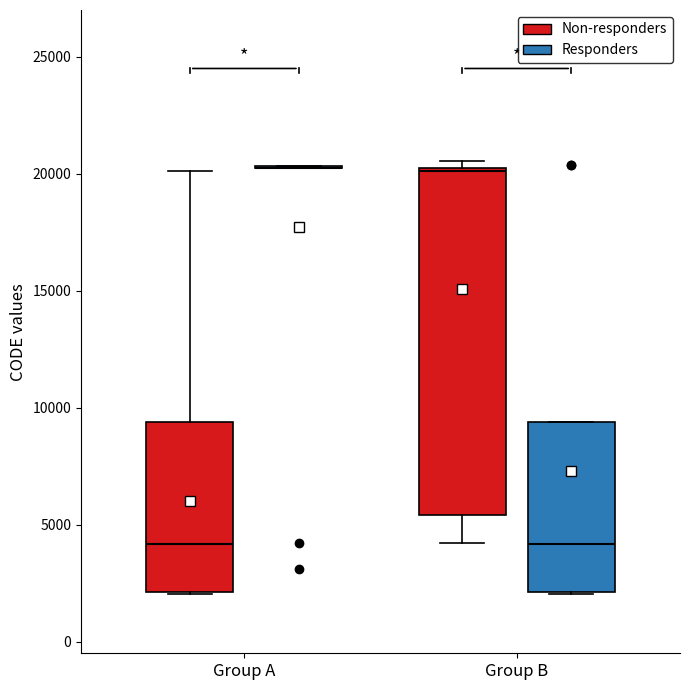

Reading left to right, read every box against the y-axis: the position of its median line, the range the box covers, and the ends of its whiskers. The values are not printed on the chart, so give them approximately, as read against the axis.

Group A (Non-responders): median 4000, box 2000 to 9500, whiskers 2000 to 20000
Group A (Responders): box collapsed to a line at 20500, whiskers 20500 to 20500
Group B (Non-responders): median 20000, box 5500 to 20500, whiskers 4000 to 20500 (just above the box's upper edge)
Group B (Responders): median 4000, box 2000 to 9500, whiskers 2000 to 9500